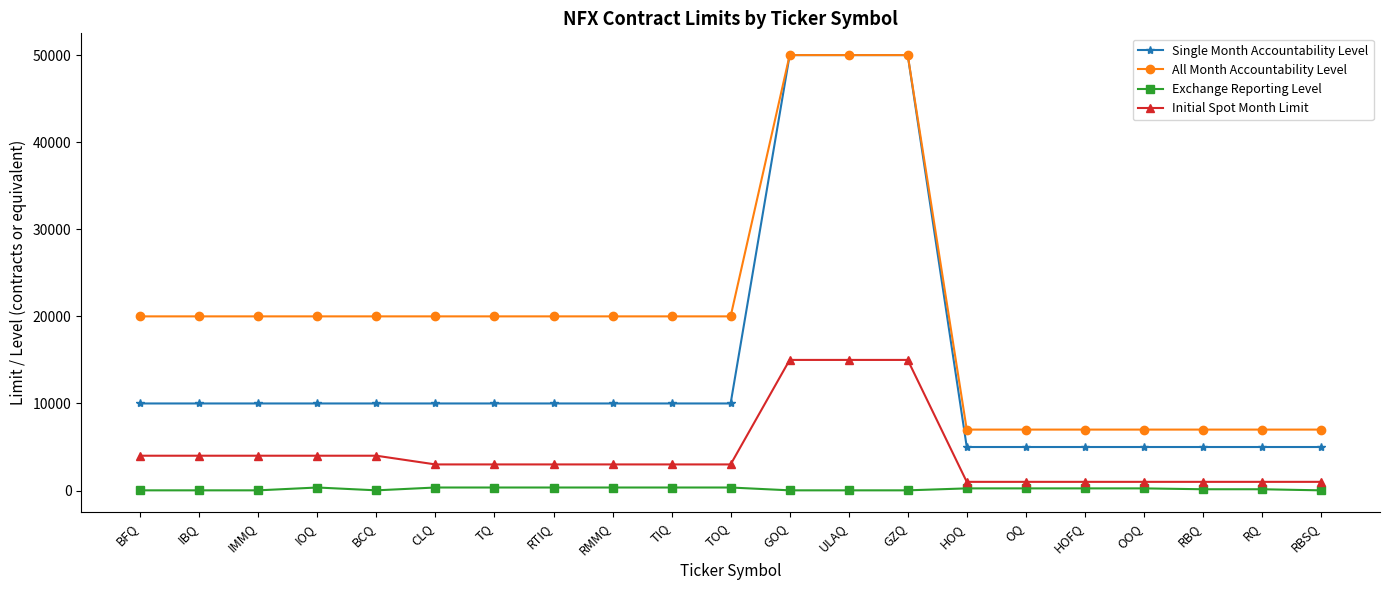

Rank the series at TQ from lowest to highest value.

Exchange Reporting Level, Initial Spot Month Limit, Single Month Accountability Level, All Month Accountability Level